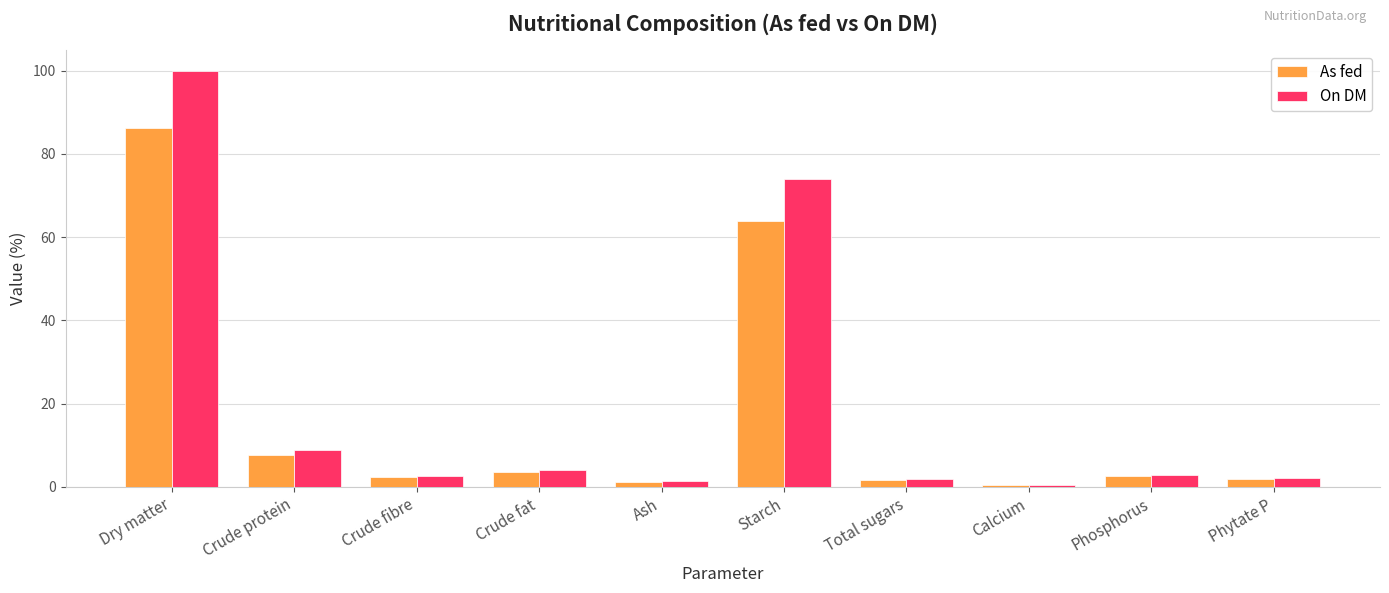

Rank the series by their maximum value, from lowest to highest.

As fed, On DM